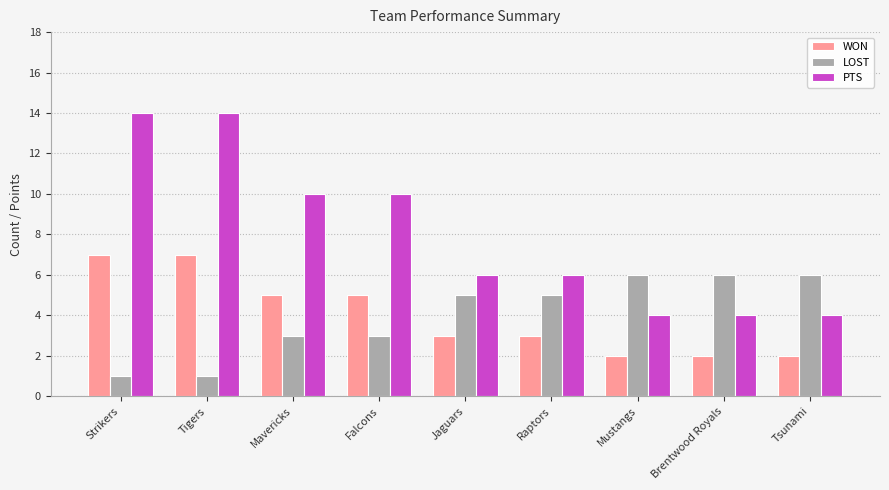

Read the LOST value at Jaguars.

5